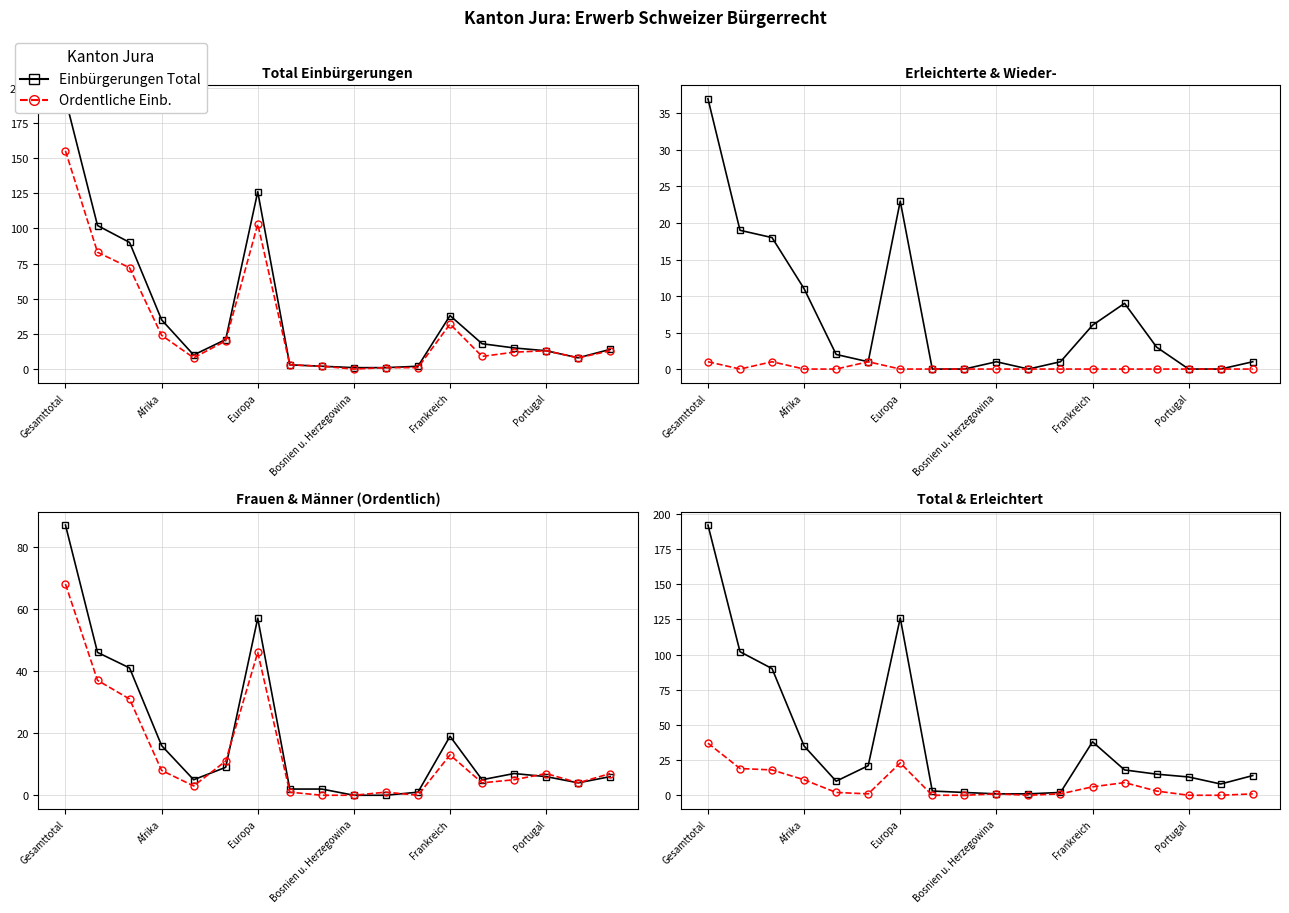

How many interior local peaks does the Total Einbürgerungen series have?

2